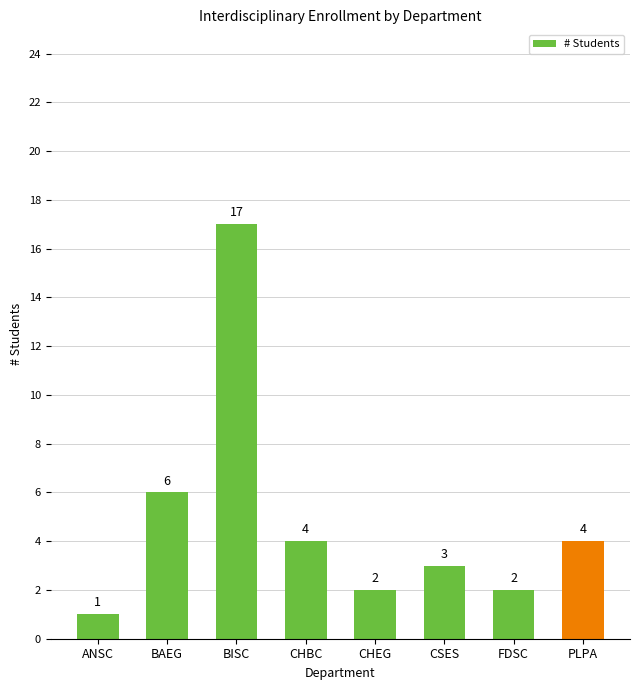

True or false: the data shows 17 at BISC.

True